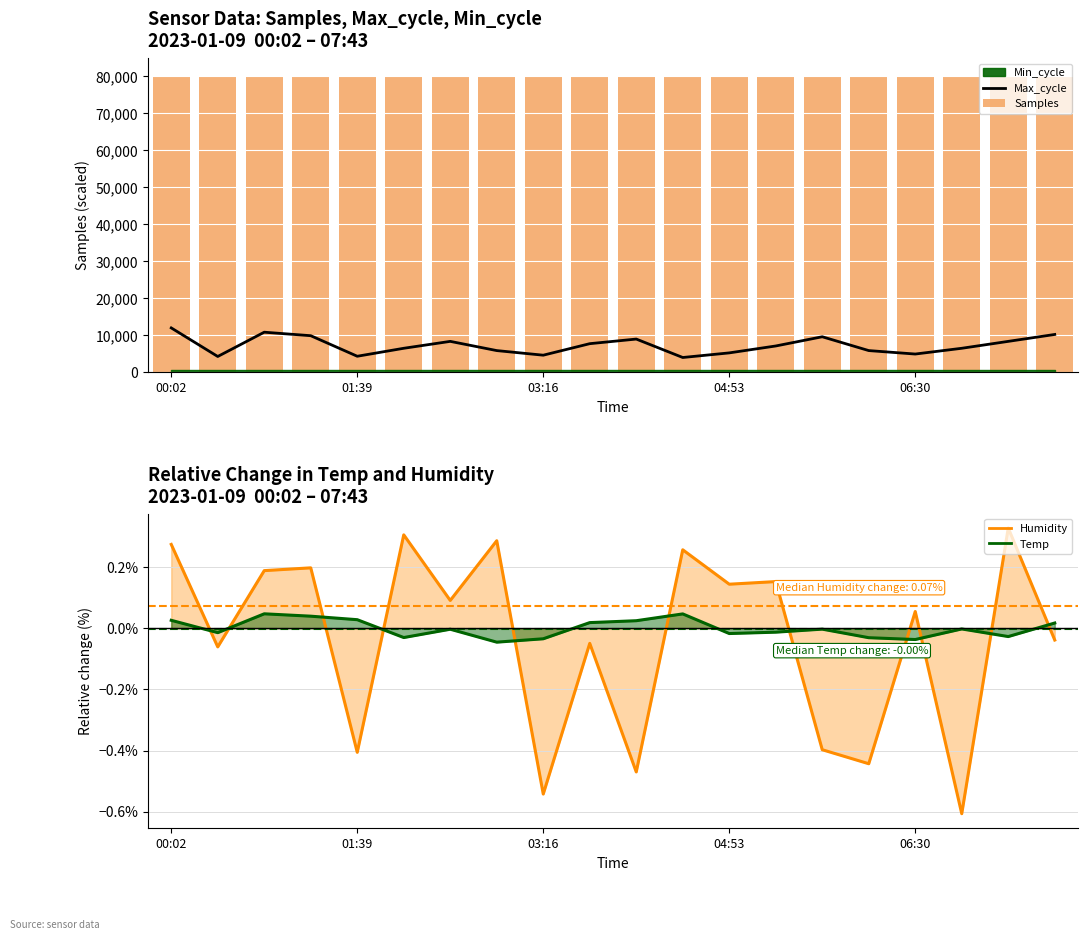

At how many categories does at least one series exceed 37233?

20